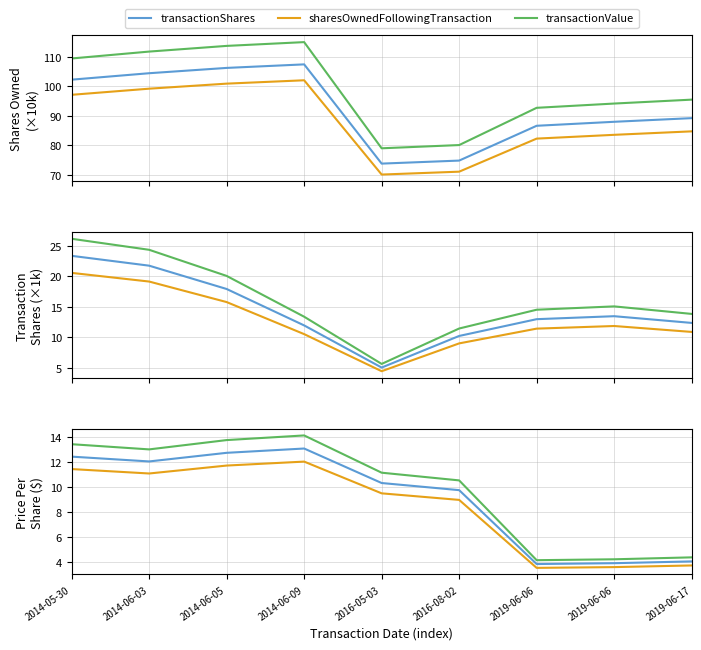

Between 2016-05-03 and 2019-06-17, which is larger?

2016-05-03